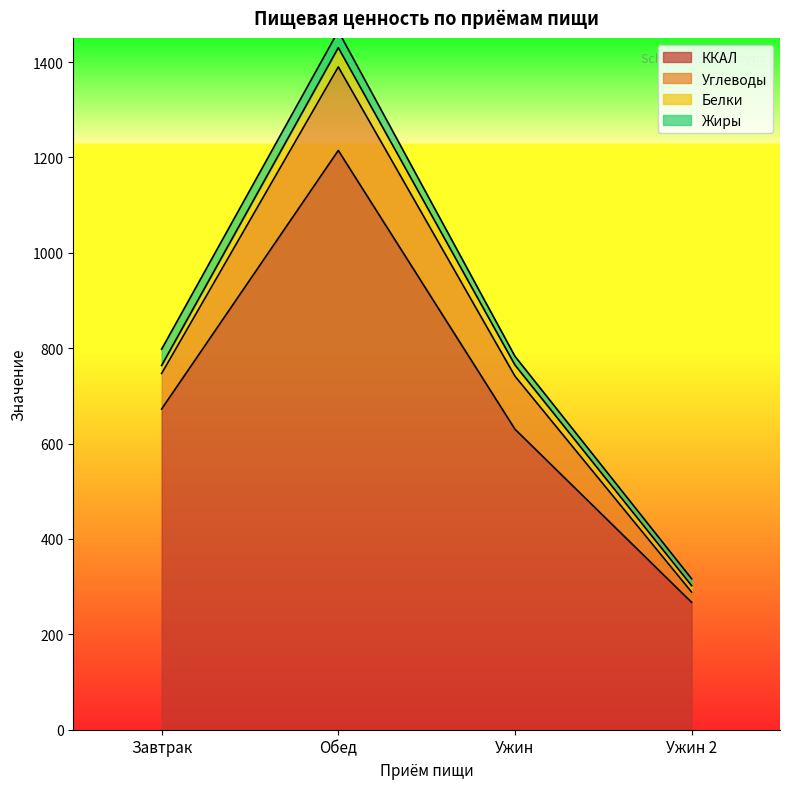

What is the difference between the highest and lowest values at Завтрак?

655.6